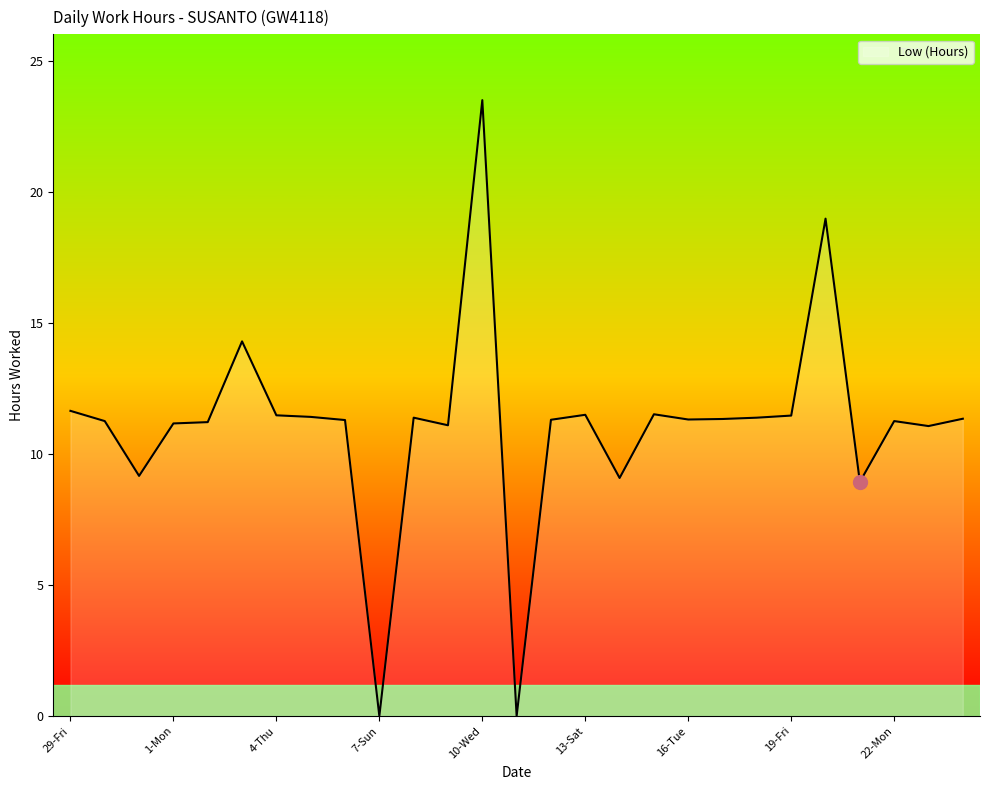

Does the chart have visible grid lines?

No